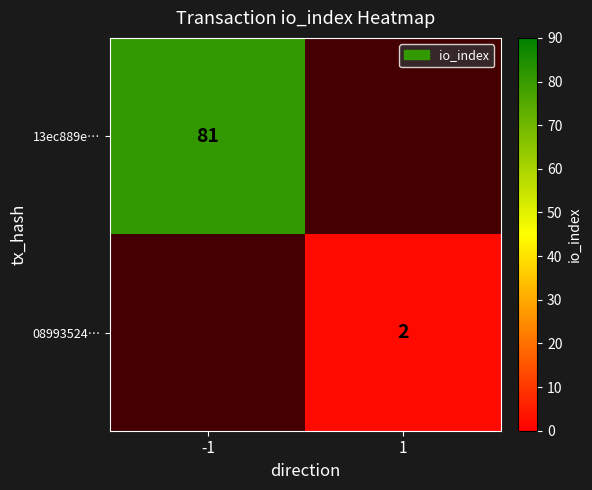

Is it true that 13ec889e… equals 81 at -1?

True